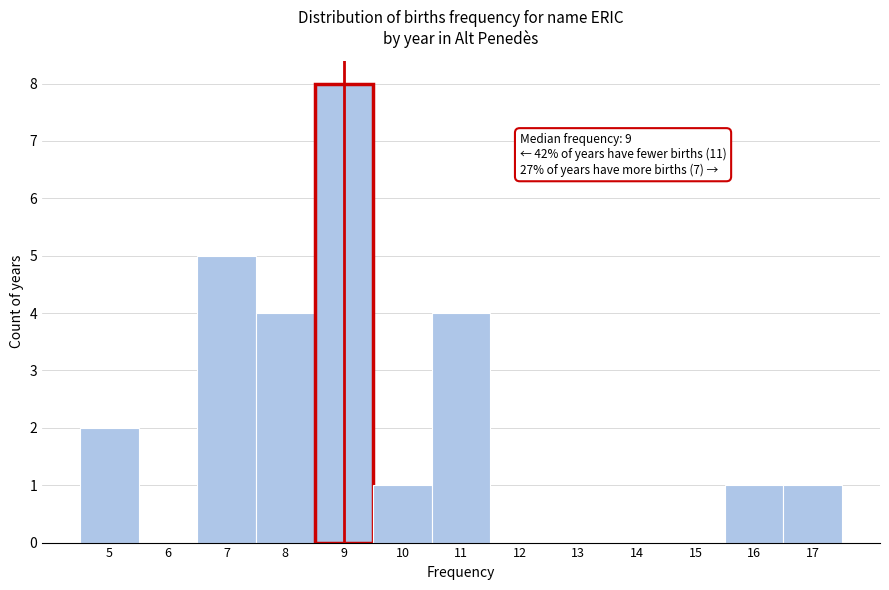

Over which range of the x-axis is the bar tallest?

8.5 to 9.5